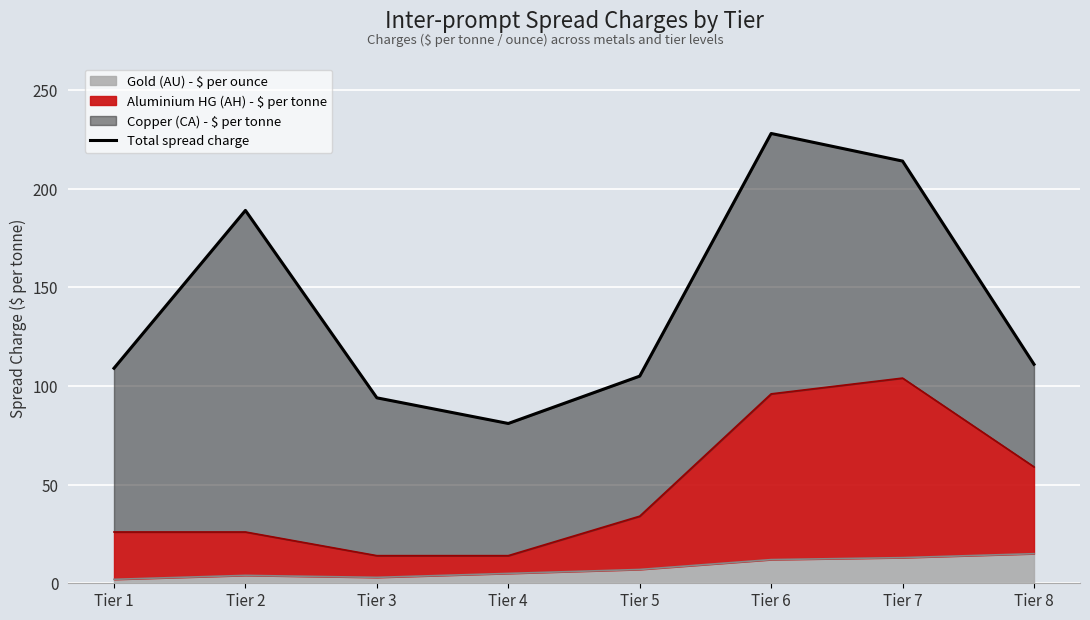

Where is the data nearest to the value 154?

Tier 2